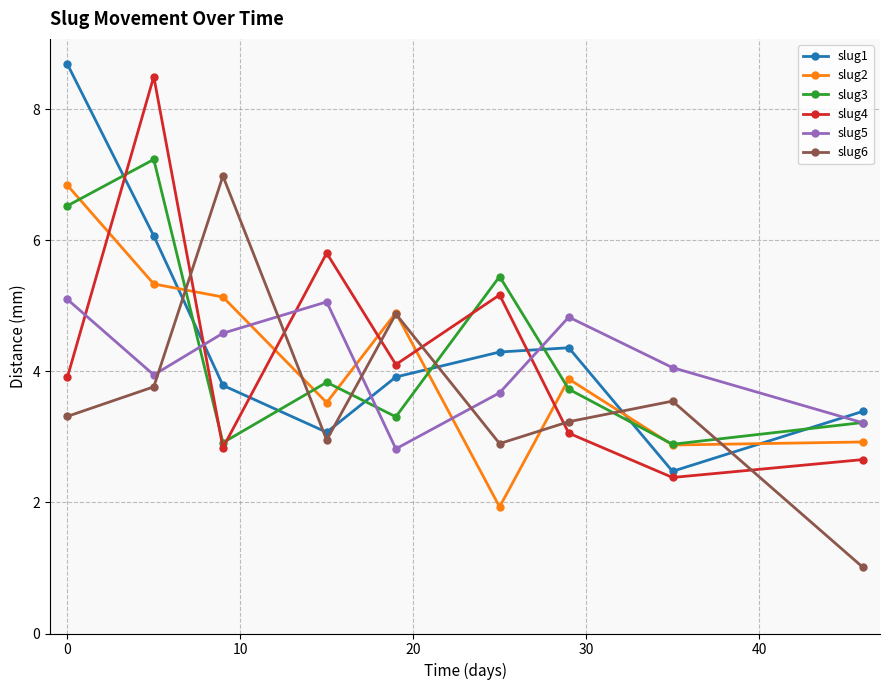

What is the value of the slug2 point at the 4th from the left?

3.5